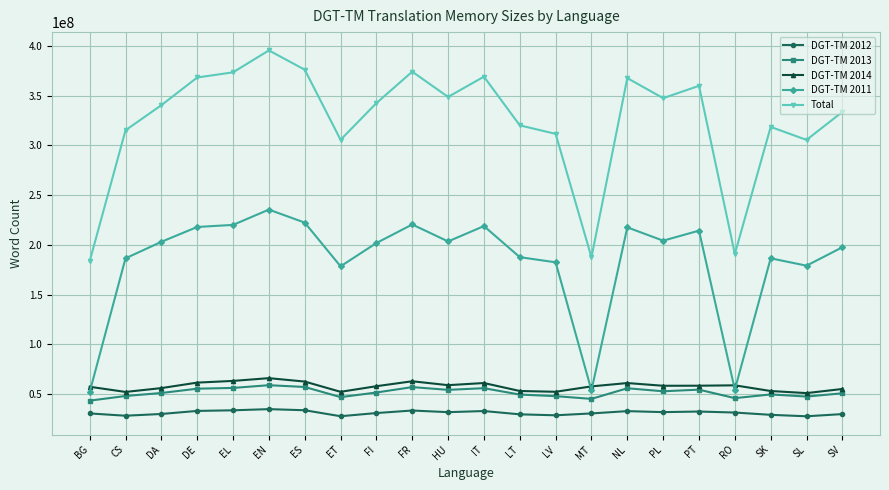

Is the value of DGT-TM 2012 at DA greater than the value of DGT-TM 2013 at LT?

No